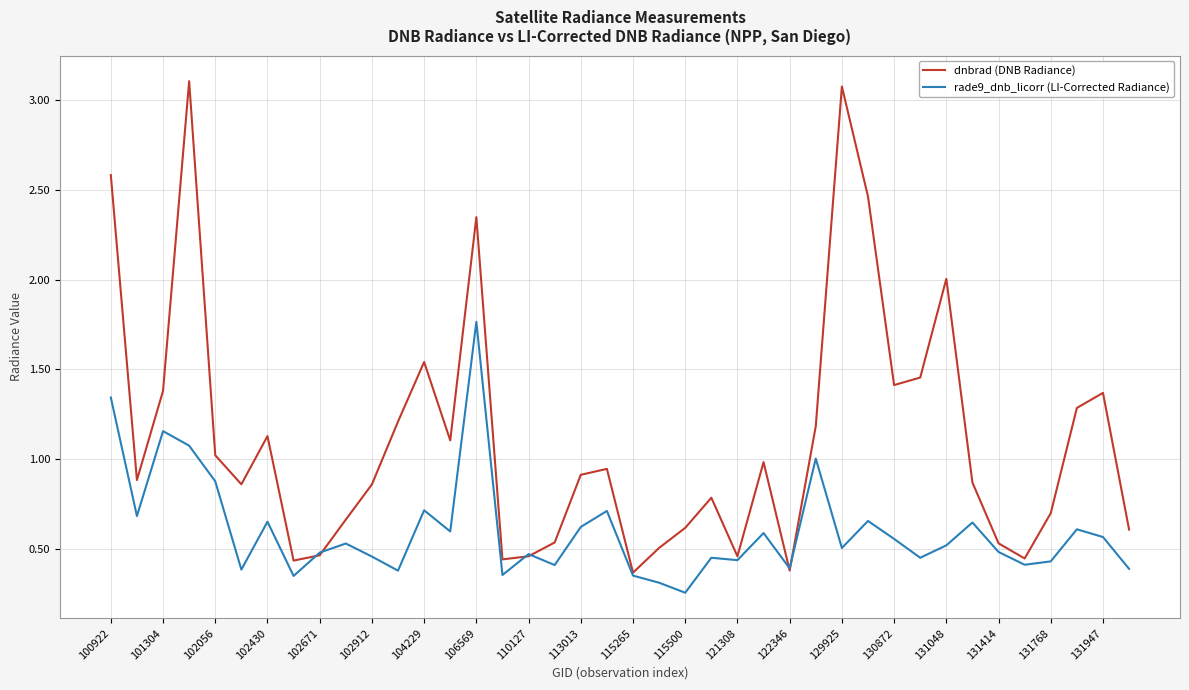

Rank the series by their maximum value, from highest to lowest.

dnbrad (DNB Radiance), rade9_dnb_licorr (LI-Corrected Radiance)